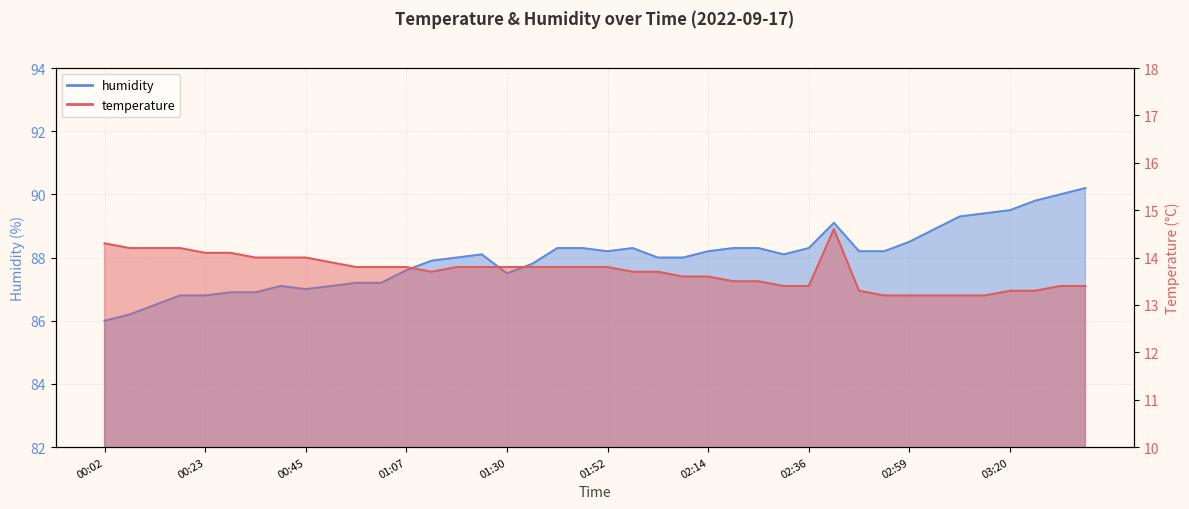

Which category has the highest value in the humidity series?

03:36